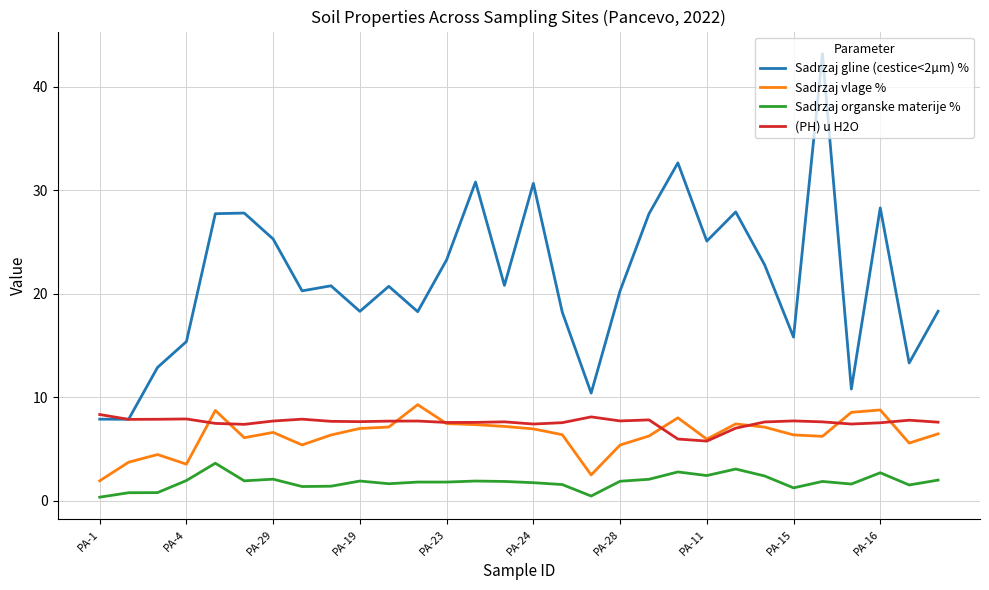

What is the minimum value for (PH) u H2O?

5.8